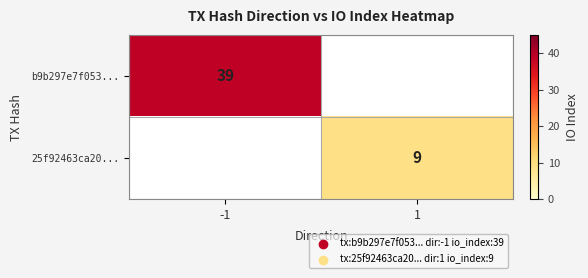

The value of b9b297e7f053... at -1 is 39. True or false?

True